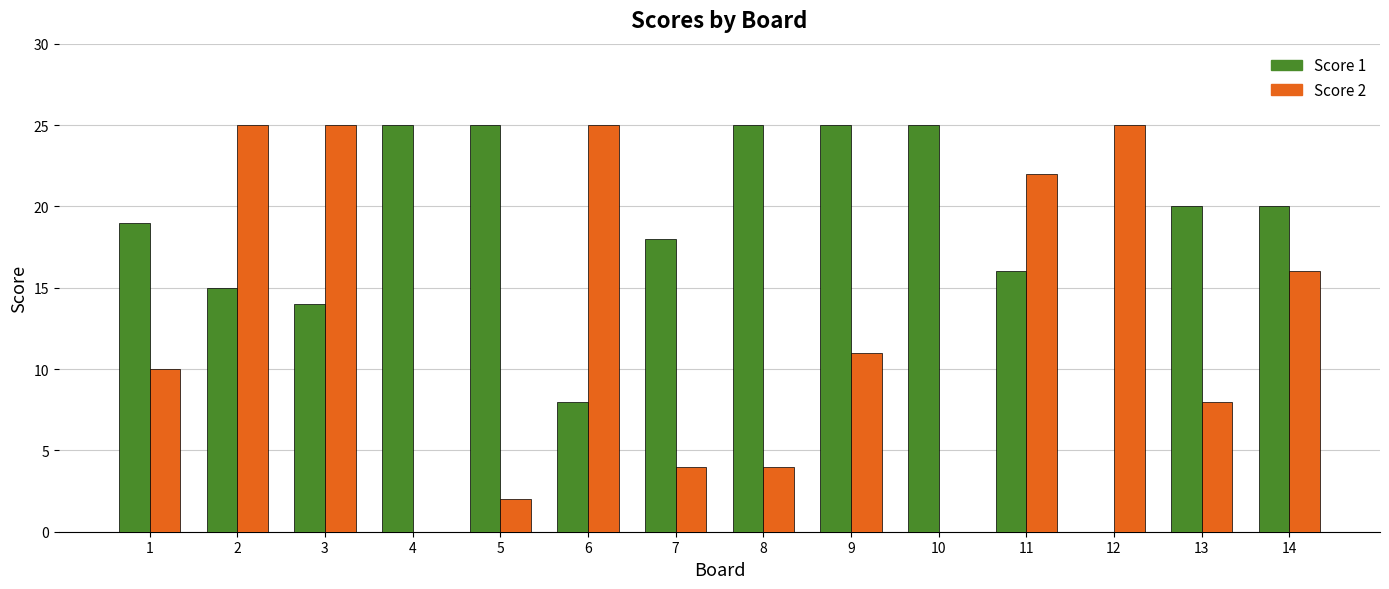

What is the sum of all Score 1 values?

255